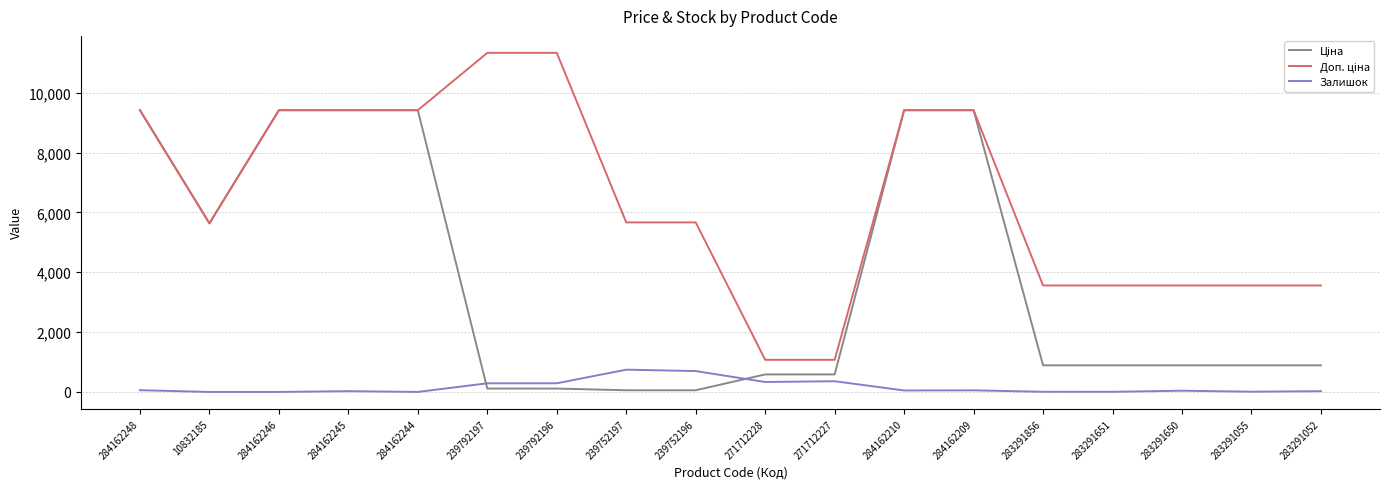

What is the greatest value displayed?

11334.0